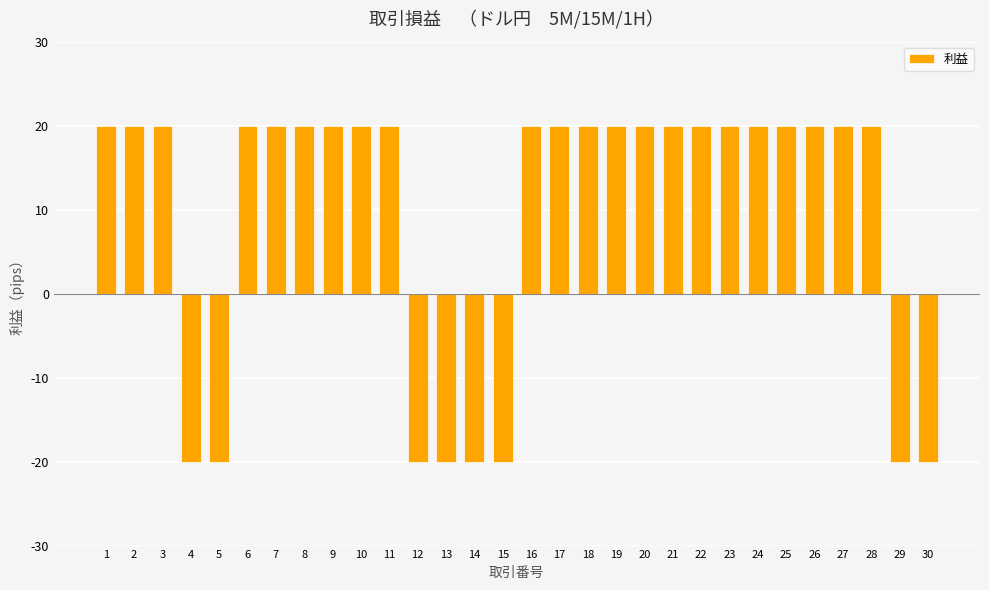

Approximately how many times larger is the value at 17 compared to 8?

1.0